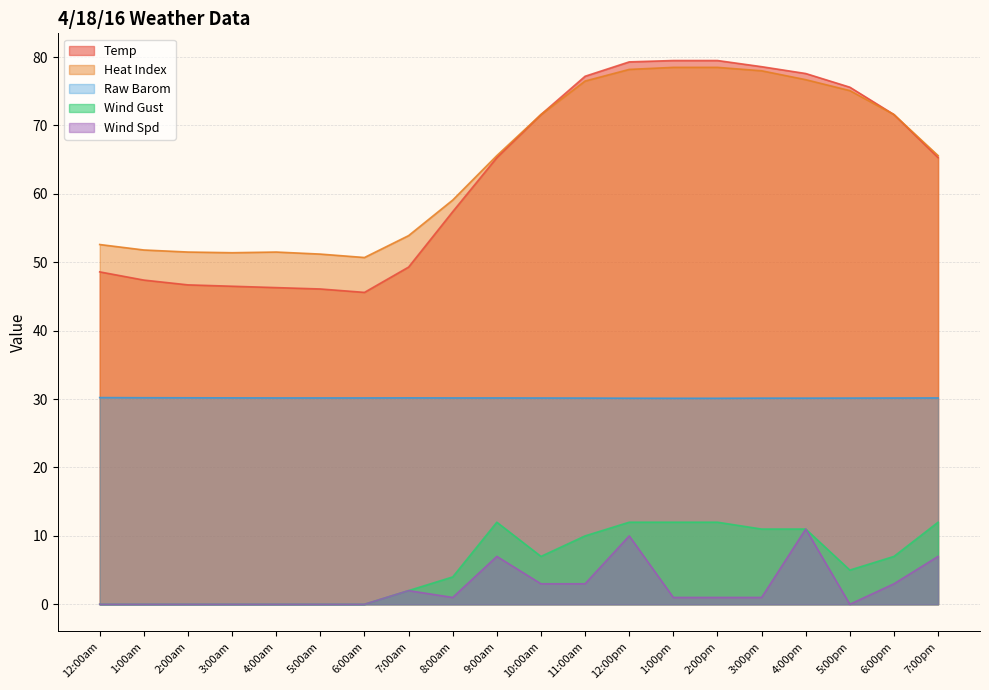

Which category has the highest value across all series?

1:00pm